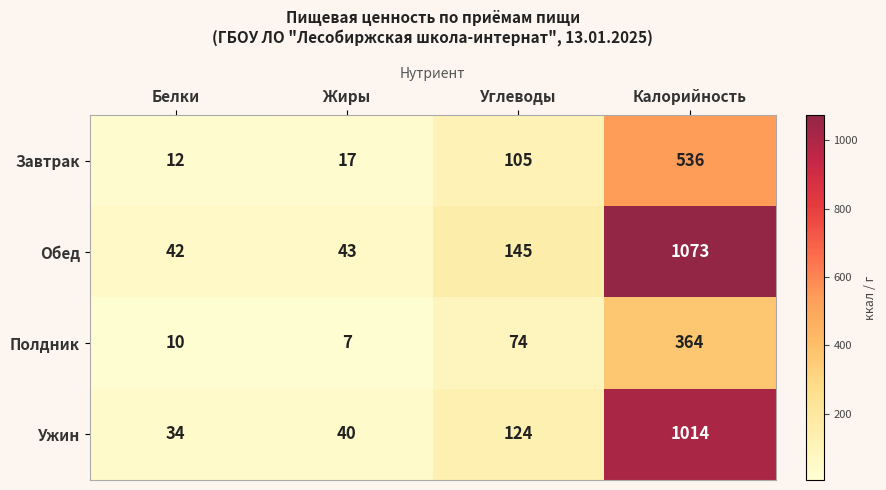

Reading left to right, transcribe all the data shown in this chart.

Завтрак: 12	17	105	536
Обед: 42	43	145	1073
Полдник: 10	7	74	364
Ужин: 34	40	124	1014